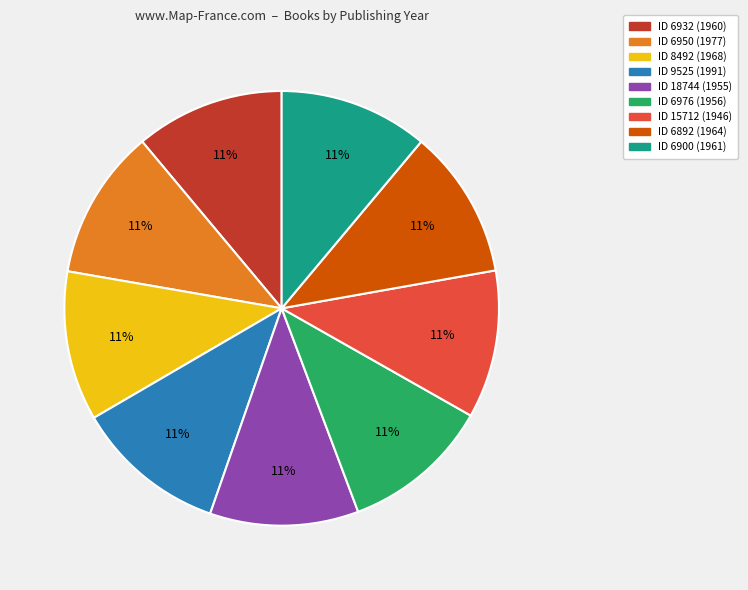

Is there any slice that represents more than half of the pie?

No